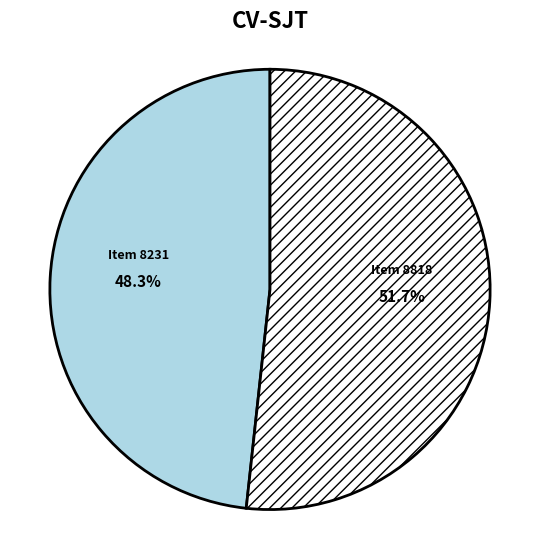

Is there any slice that represents more than half of the pie?

Yes